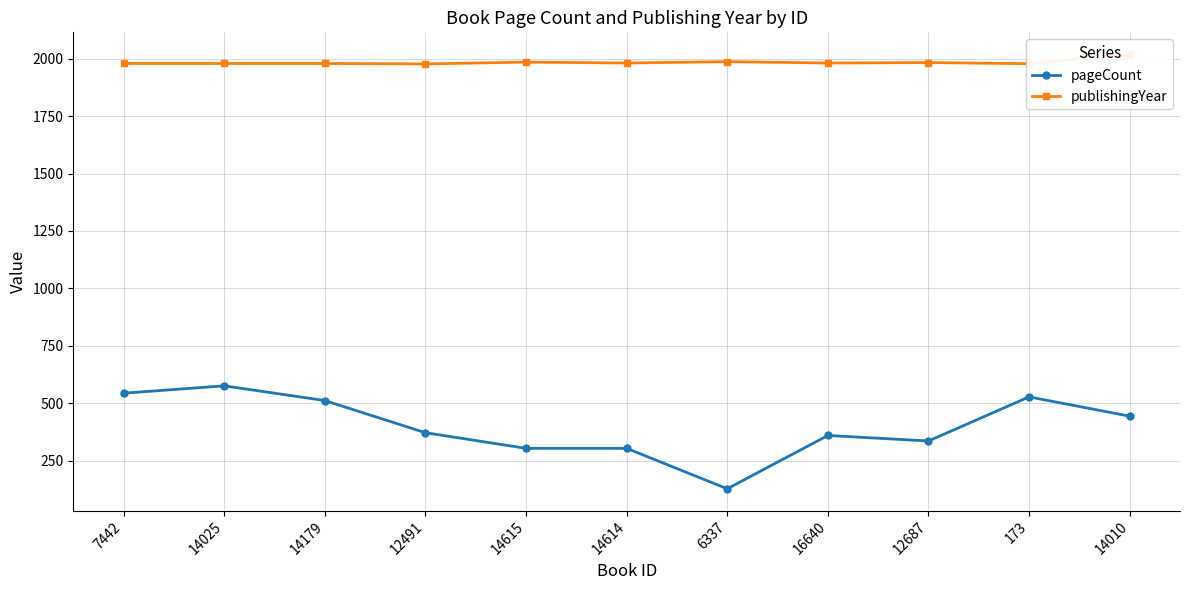

The value of publishingYear at 14179 is 3289. True or false?

False